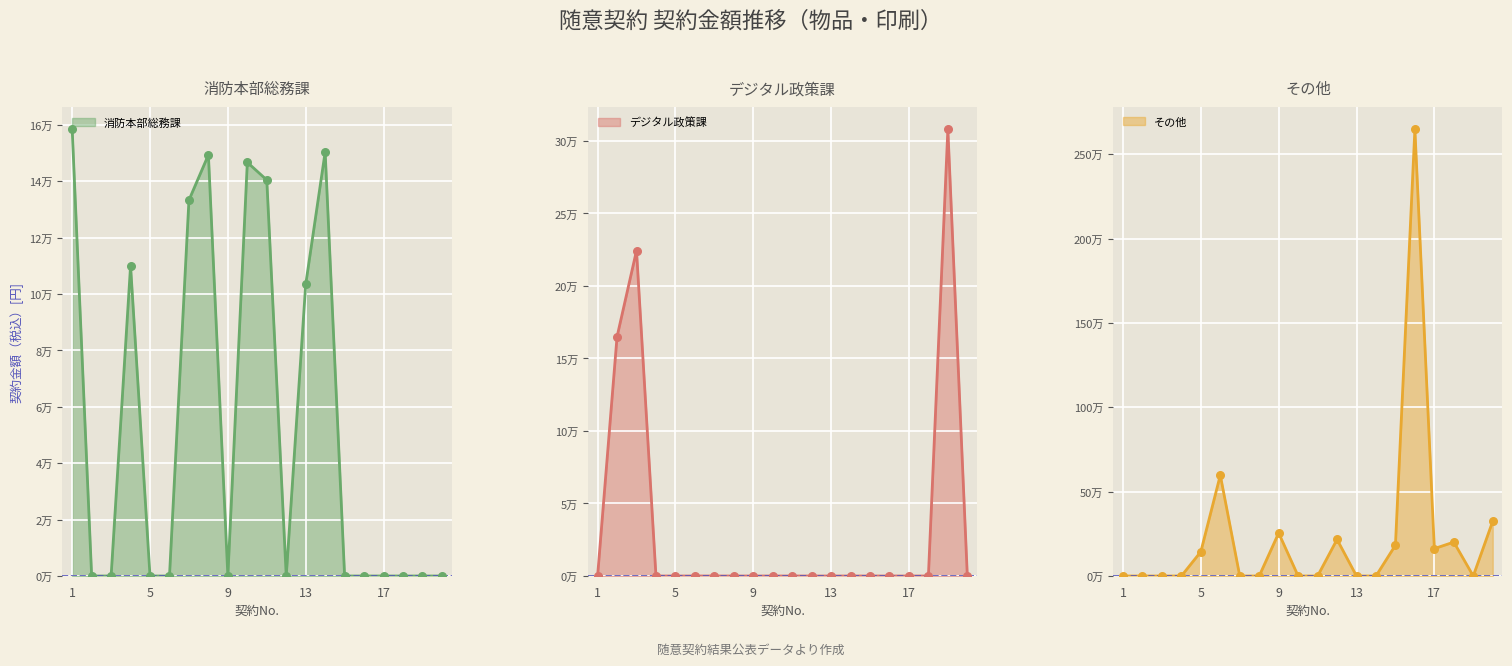

What is the change in value from 10 to 12?

+216700